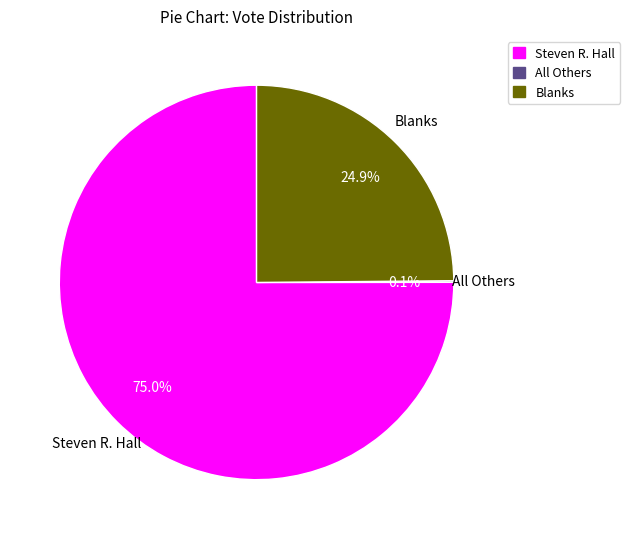

Does any single category account for the majority?

Yes